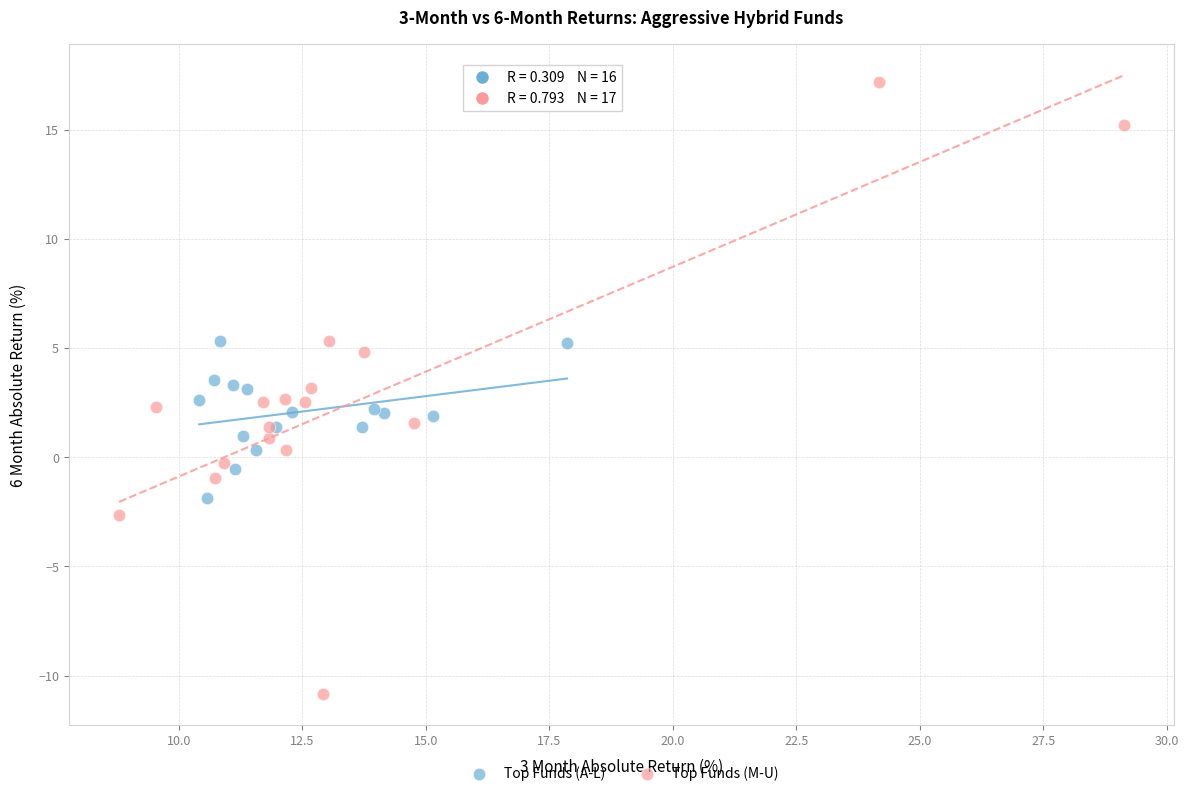

Which series has the largest Y range (max minus min)?

Top Funds (M-U)